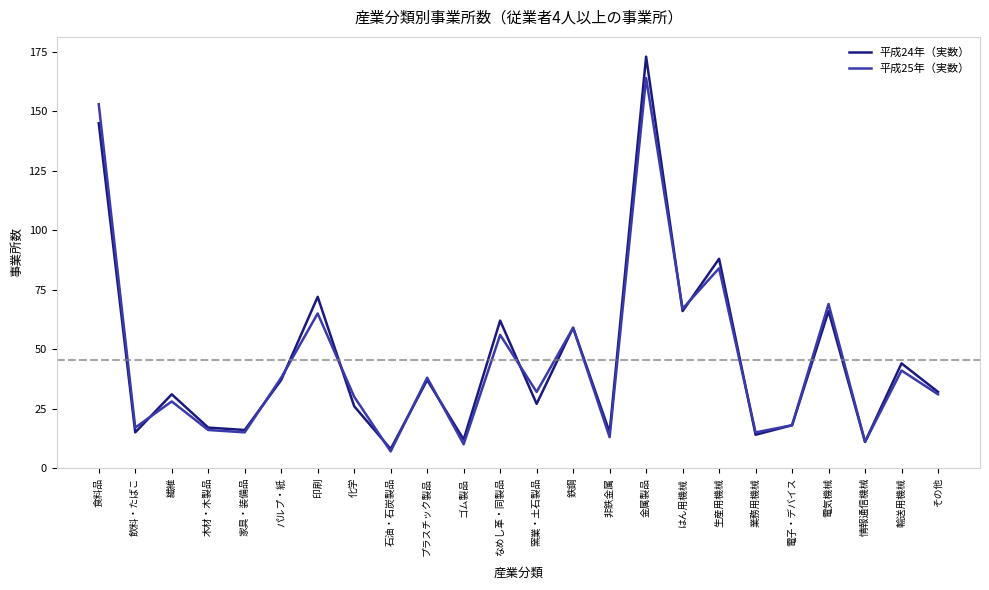

At which category is the sum across all series the highest?

金属製品